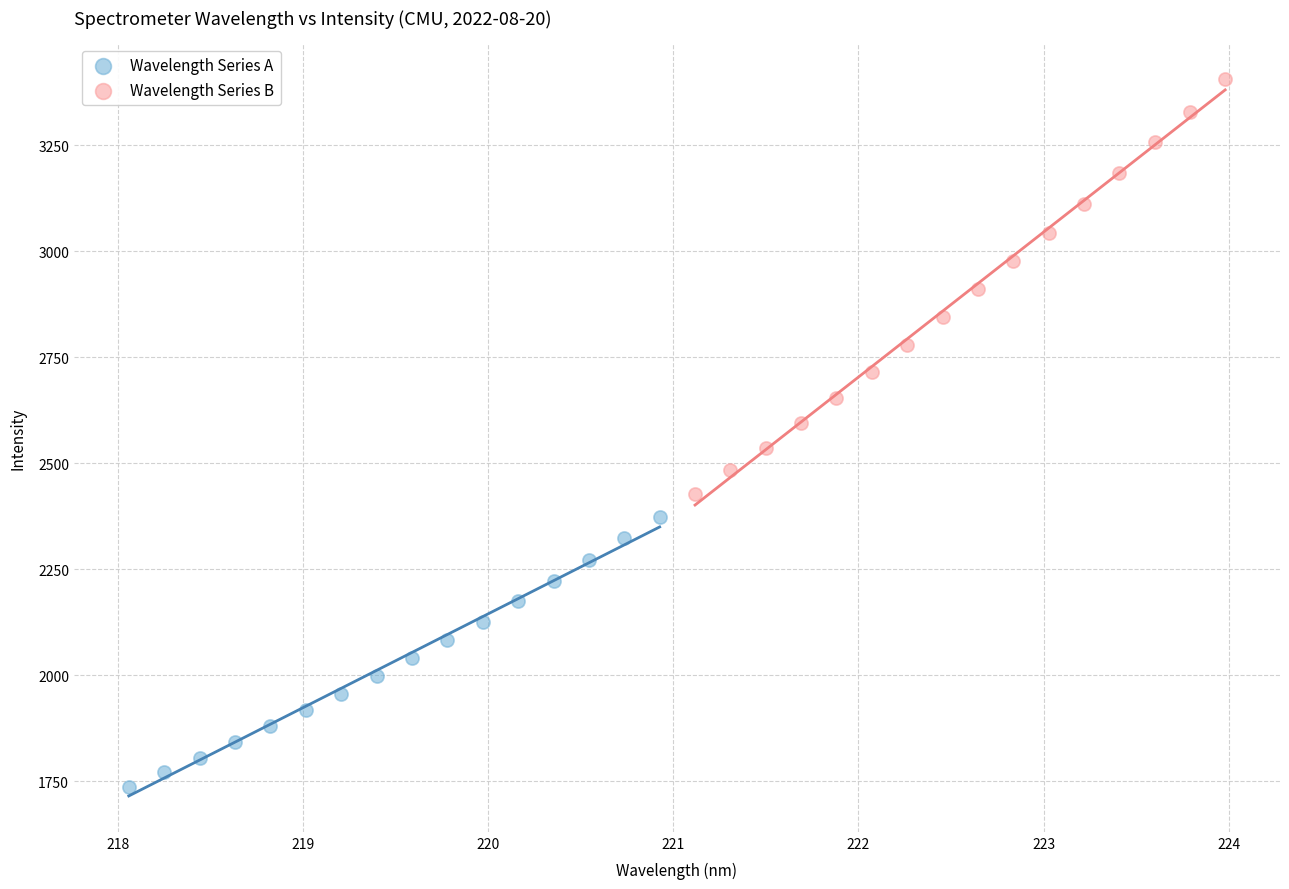

Which series reaches the minimum Y coordinate?

Wavelength Series A